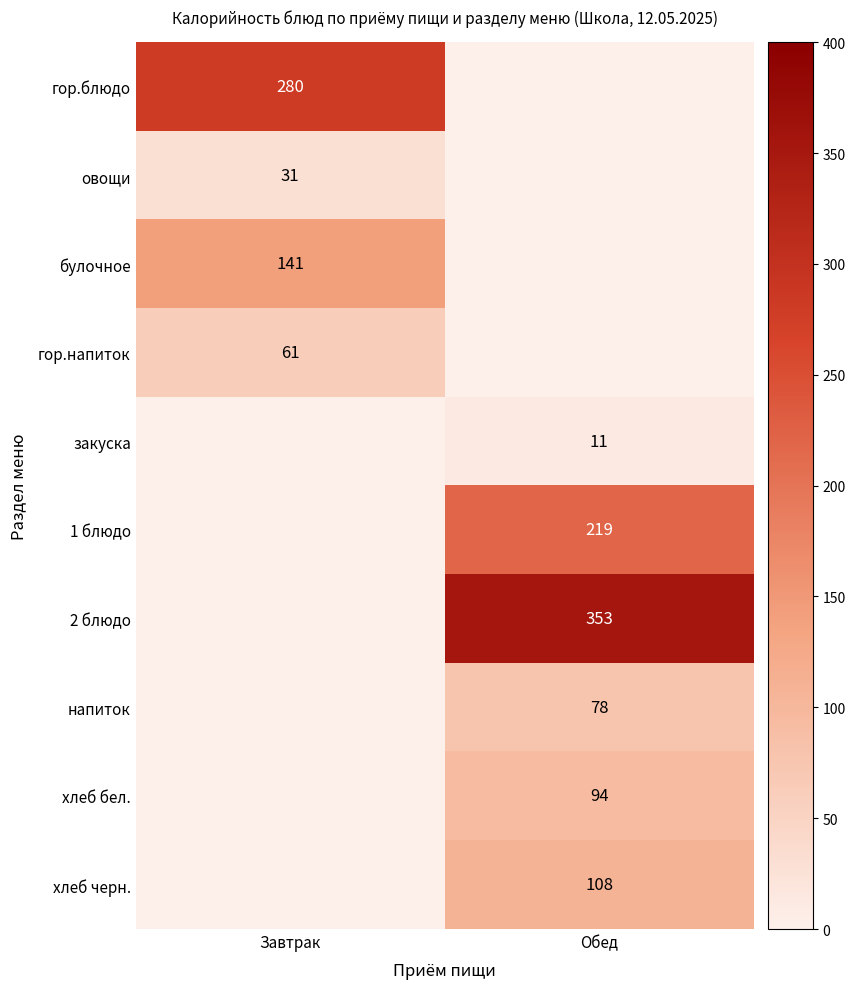

The хлеб бел. series shows 165 at Обед. True or false?

False